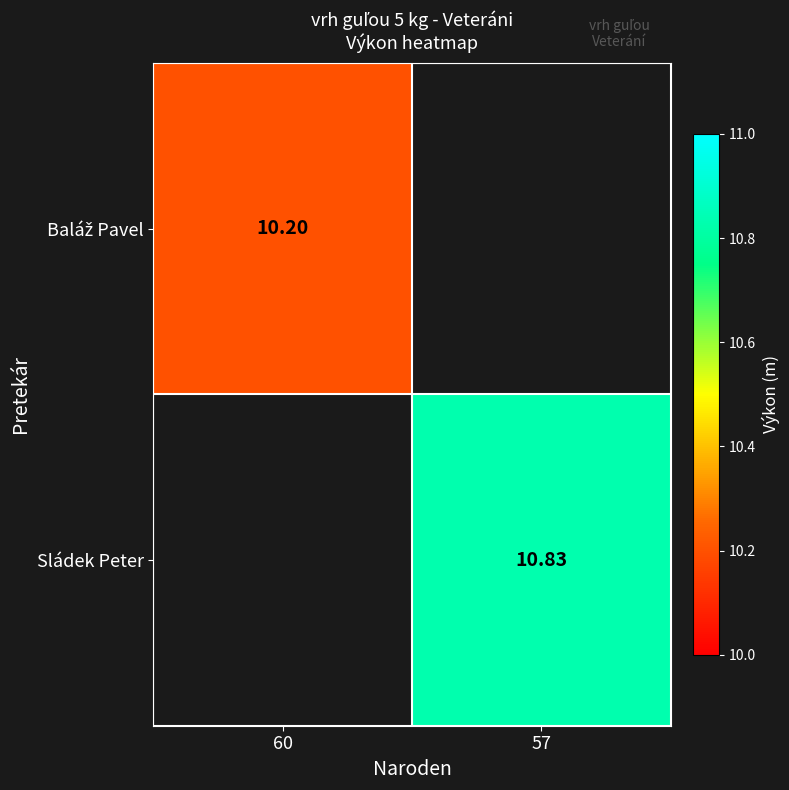

How many positive values does the Sládek Peter series have?

1